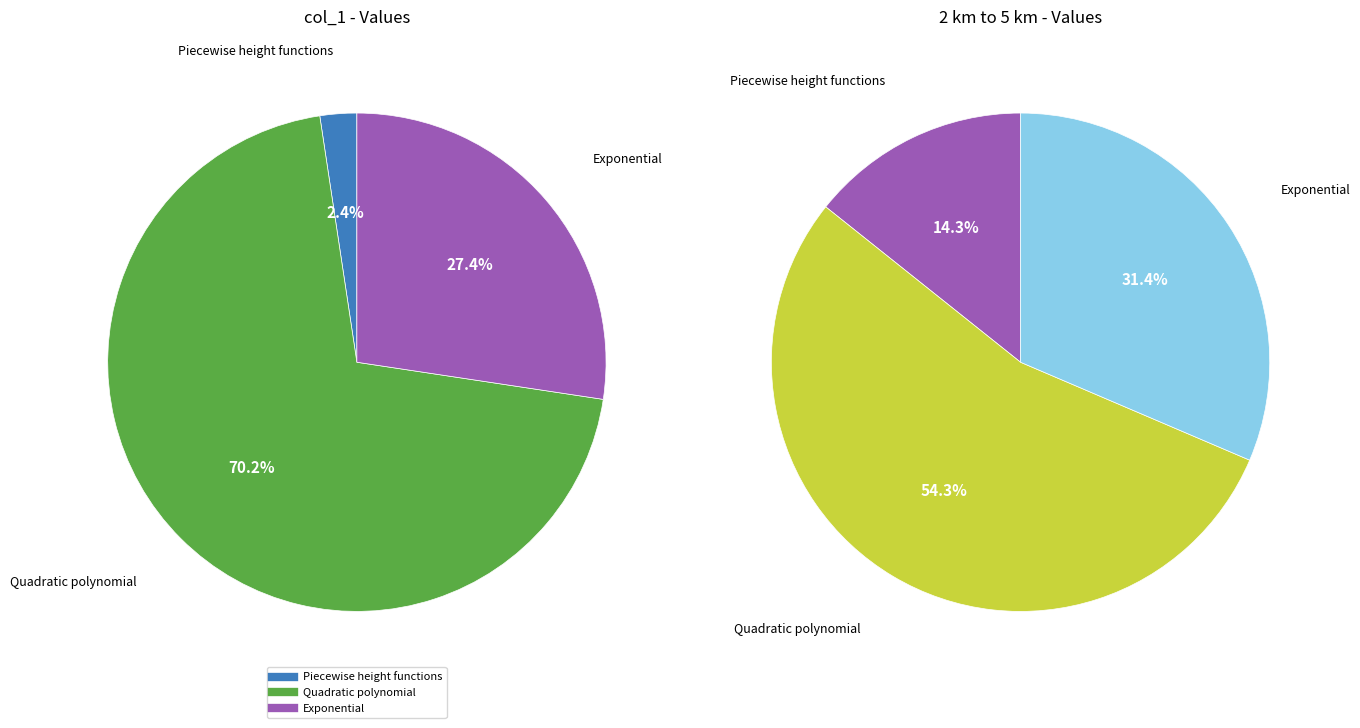

The Piecewise height functions slice represents 14% of the pie. True or false?

True